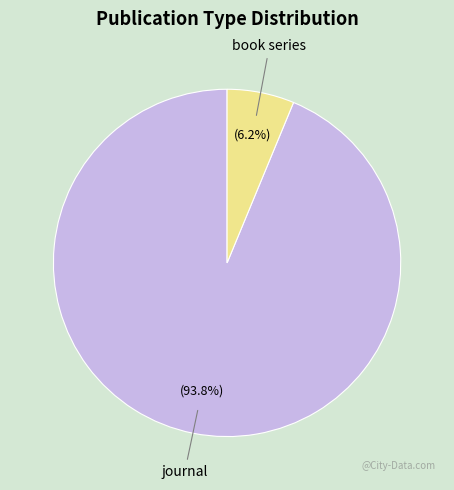

Rank the categories by value from highest to lowest.

journal, book series